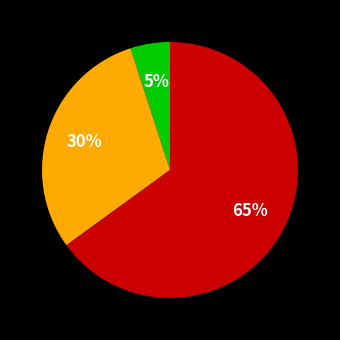

Is there a majority slice in this chart?

Yes